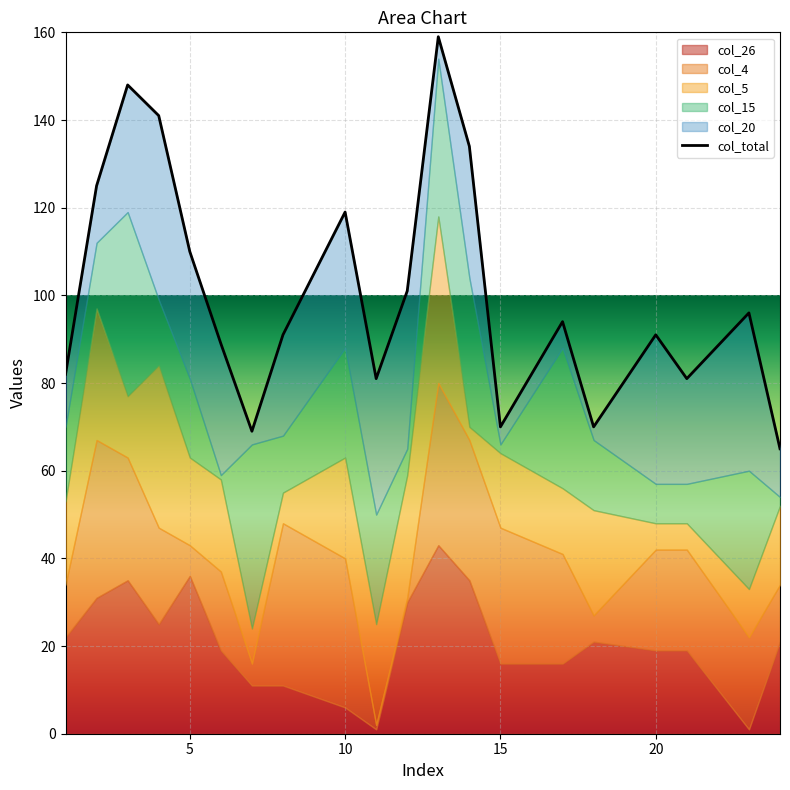

Reading left to right, list all the values displayed in this chart.

82	125	148	141	110	89	69	91	119	81	101	159	134	70	94	70	91	81	96	65